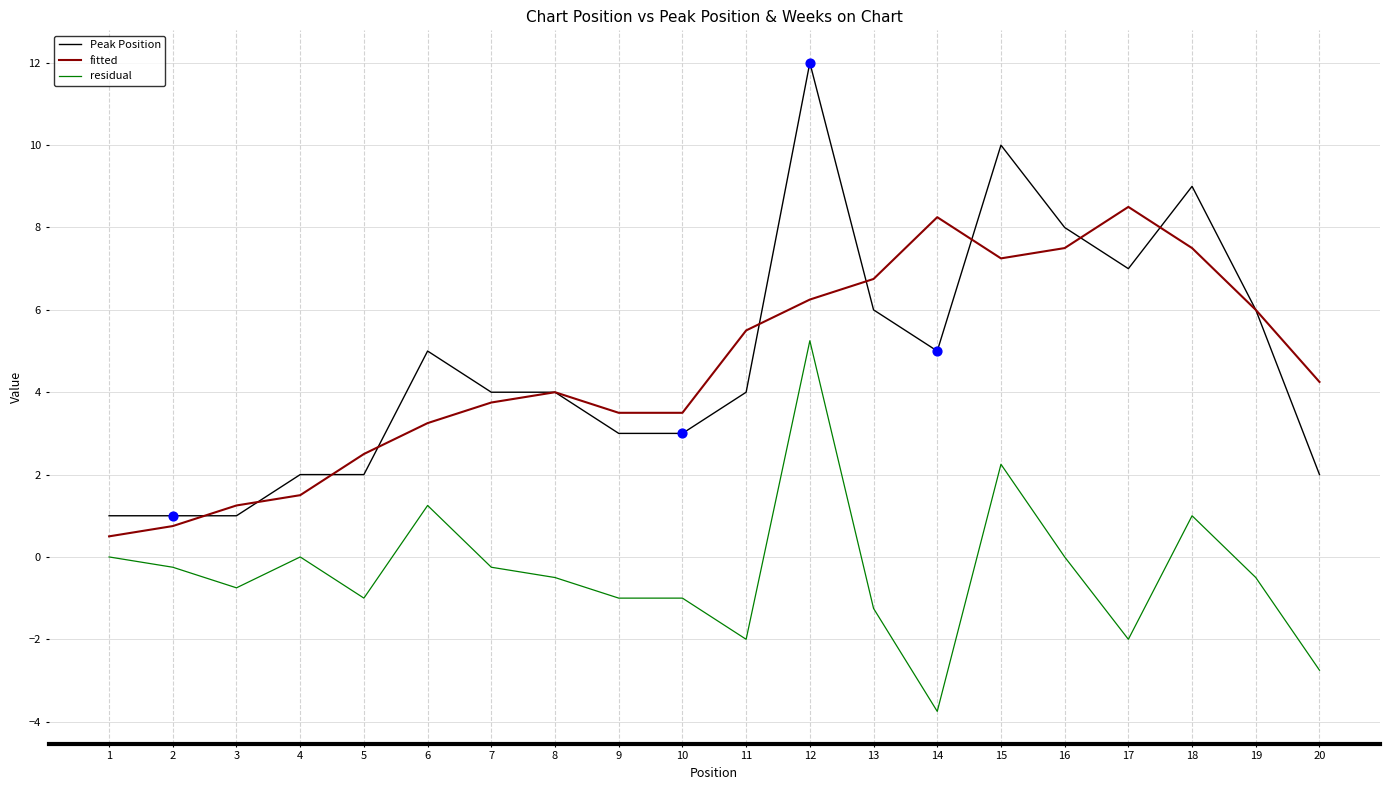

At which category is the sum across all series the highest?

12